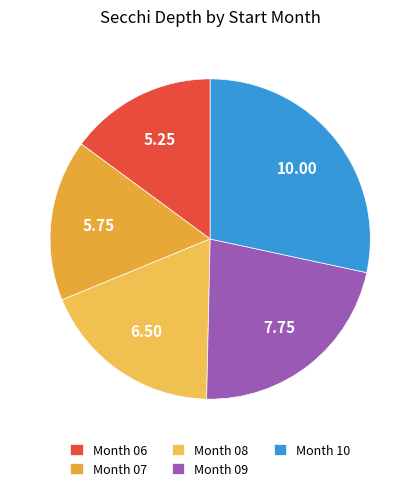

How many segments does this pie chart have?

5